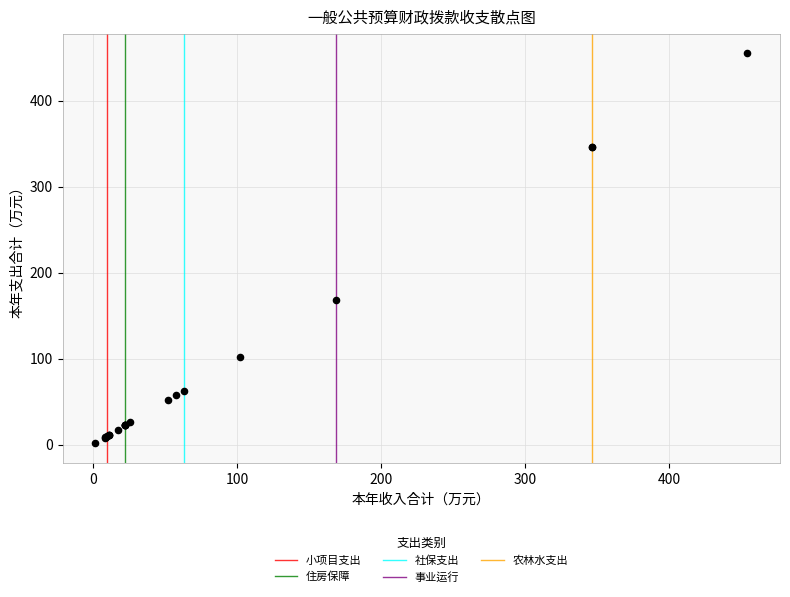

What Y value in the scatter plot is closest to 228?

168.6